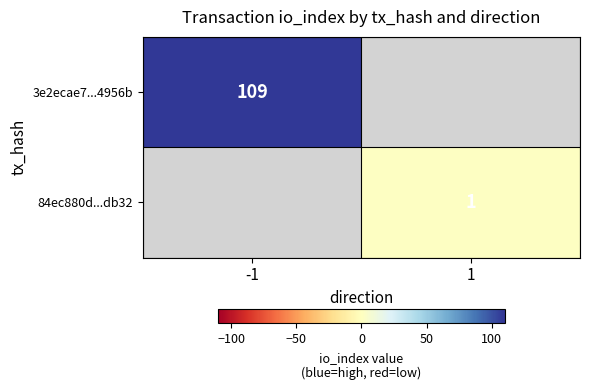

True or false: 3e2ecae7...4956b has a value of 109 at -1.

True